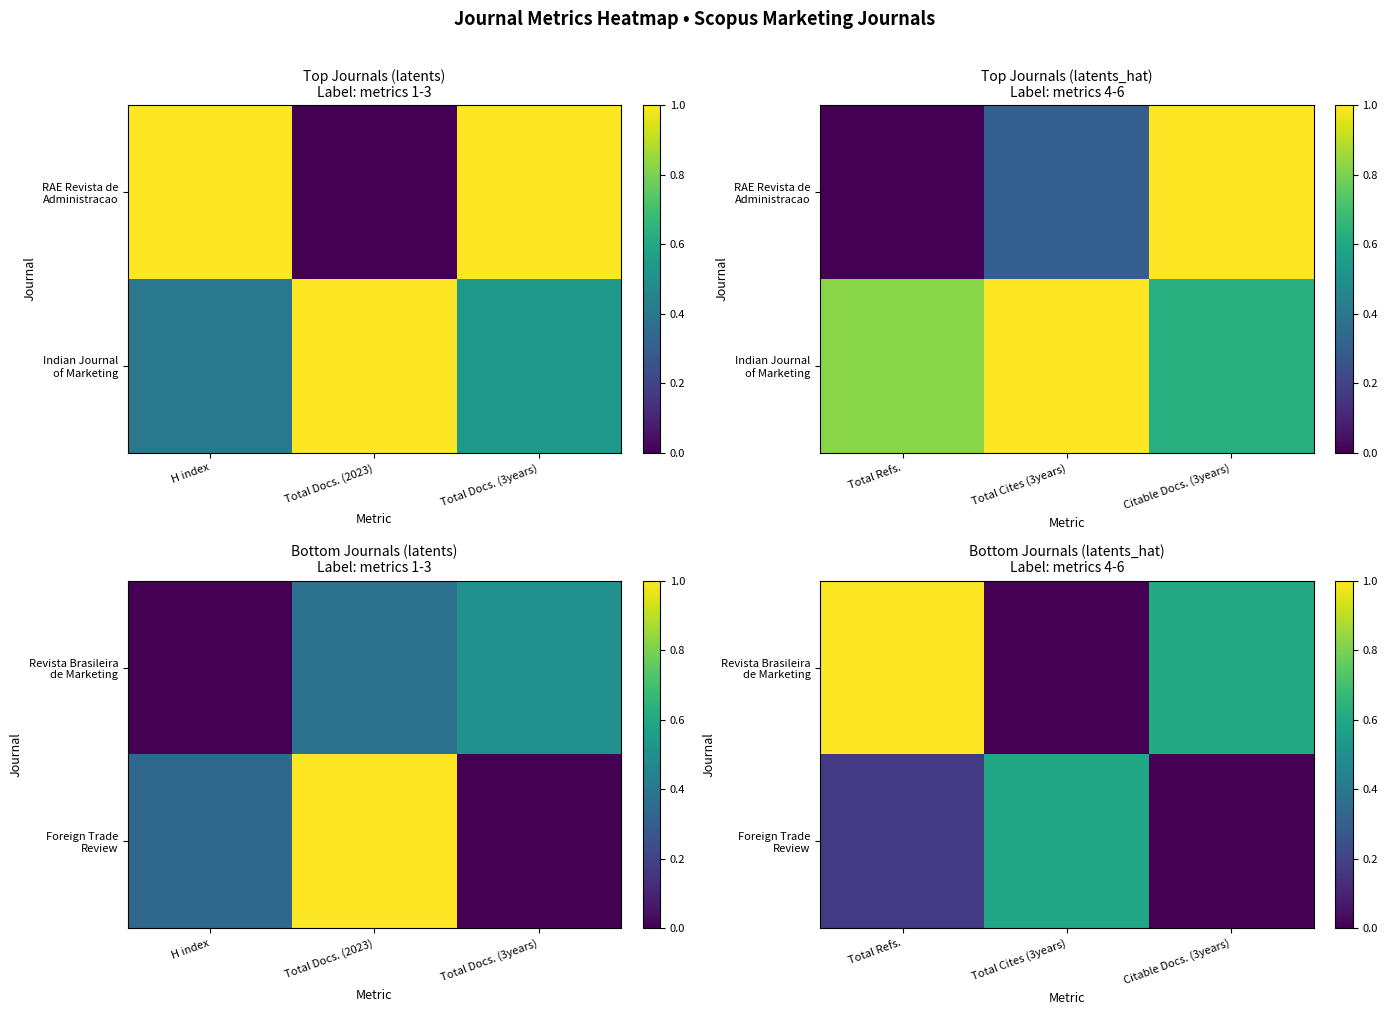

At how many categories does at least one series exceed 0?

3